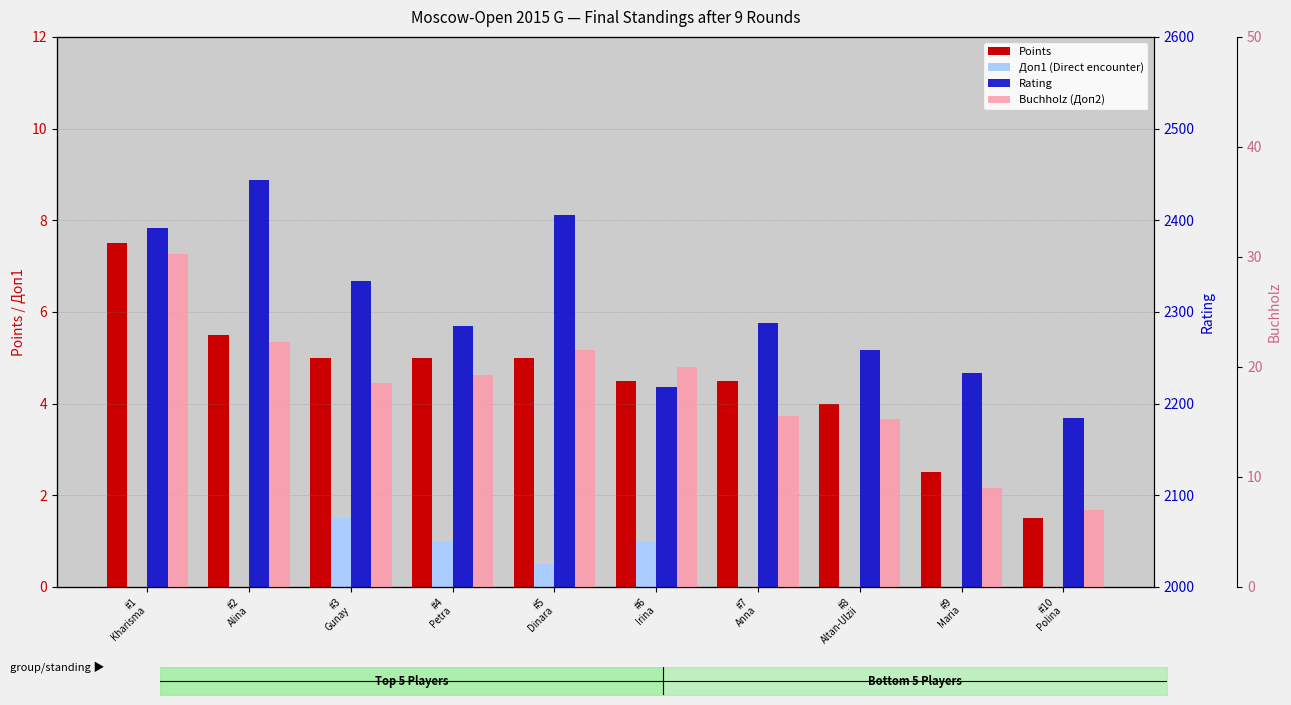

What is the greatest value displayed?

2444.0